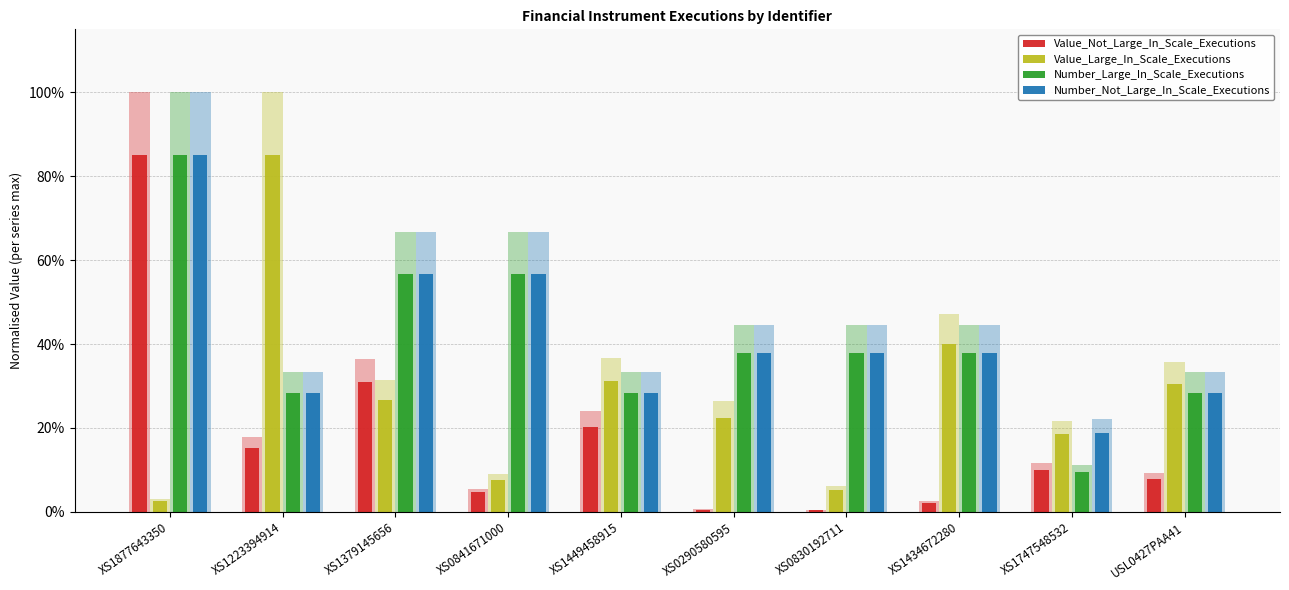

What is the label of the 4th bar from the right?

XS0830192711